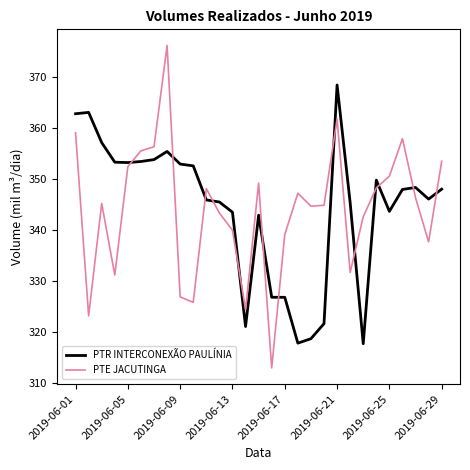

True or false: PTE JACUTINGA and PTR INTERCONEXÃO PAULÍNIA intersect in this chart.

True